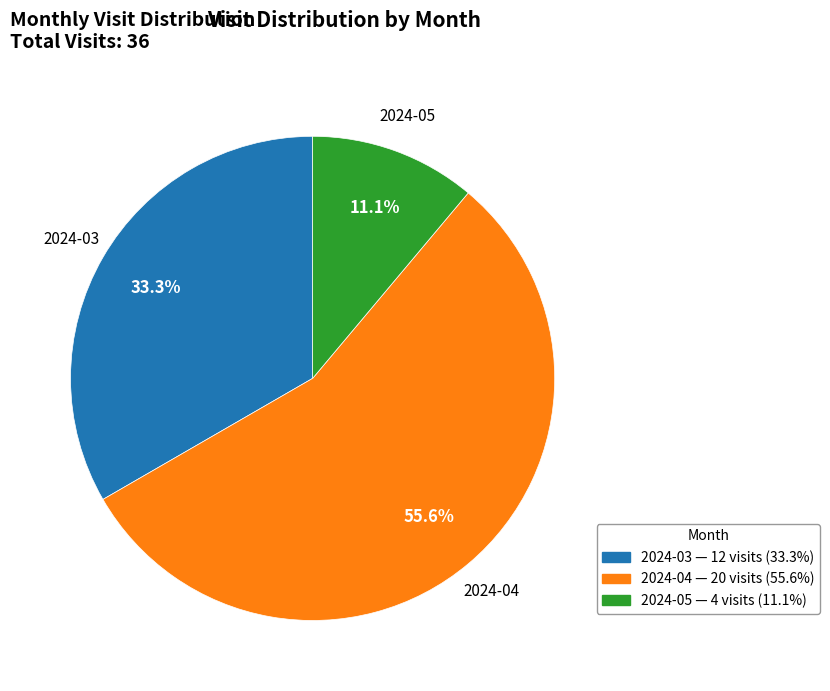

How many slices are in this pie chart?

3